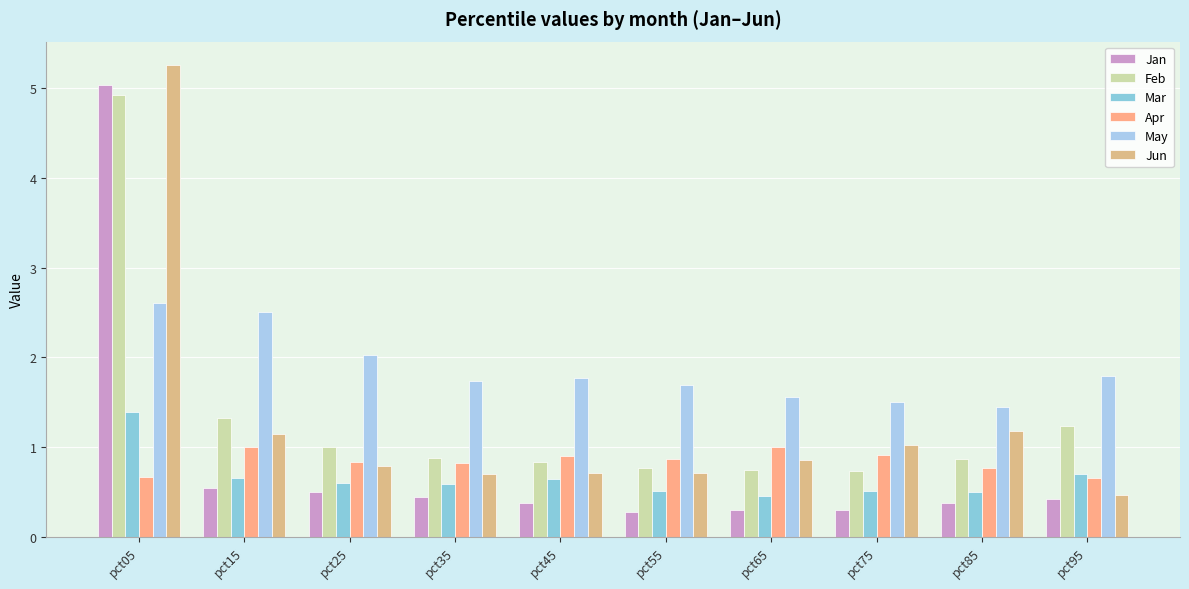

Reading left to right, extract all data points from this chart.

Jan: pct05=5.0	pct15=0.5	pct25=0.5	pct35=0.4	pct45=0.4	pct55=0.3	pct65=0.3	pct75=0.3	pct85=0.4	pct95=0.4
Feb: pct05=4.9	pct15=1.3	pct25=1.0	pct35=0.9	pct45=0.8	pct55=0.8	pct65=0.7	pct75=0.7	pct85=0.9	pct95=1.2
Mar: pct05=1.4	pct15=0.7	pct25=0.6	pct35=0.6	pct45=0.6	pct55=0.5	pct65=0.5	pct75=0.5	pct85=0.5	pct95=0.7
Apr: pct05=0.7	pct15=1.0	pct25=0.8	pct35=0.8	pct45=0.9	pct55=0.9	pct65=1.0	pct75=0.9	pct85=0.8	pct95=0.7
May: pct05=2.6	pct15=2.5	pct25=2.0	pct35=1.7	pct45=1.8	pct55=1.7	pct65=1.6	pct75=1.5	pct85=1.4	pct95=1.8
Jun: pct05=5.3	pct15=1.1	pct25=0.8	pct35=0.7	pct45=0.7	pct55=0.7	pct65=0.9	pct75=1.0	pct85=1.2	pct95=0.5